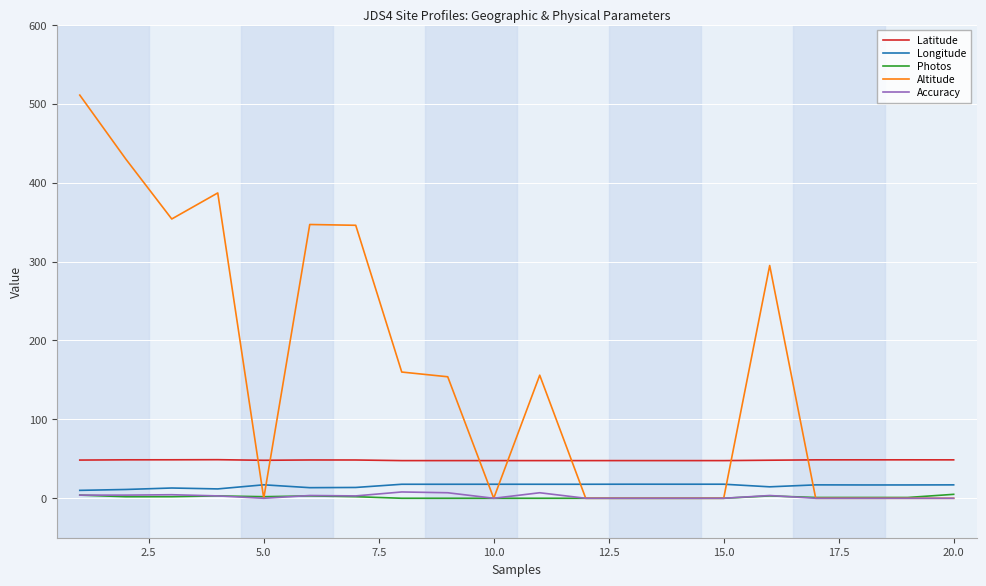

Which series has the widest spread of values?

Altitude